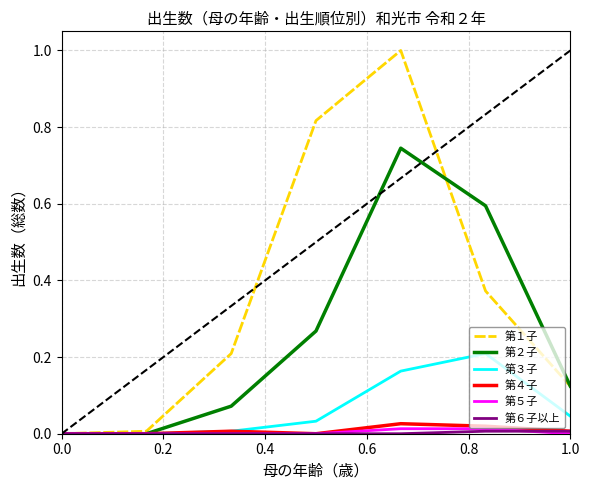

Which series has the largest range (max minus min)?

第１子